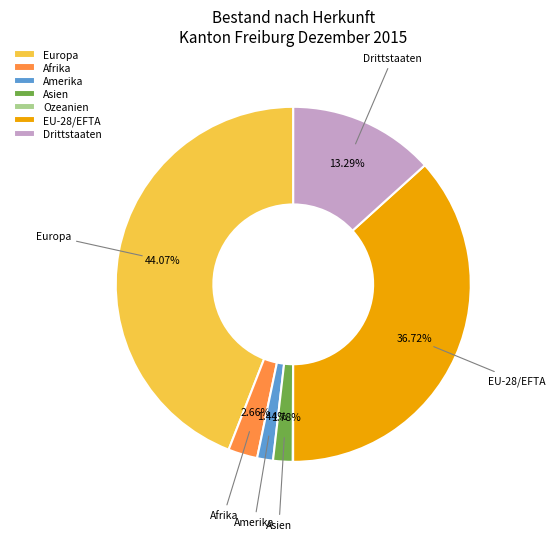

What percentage do Drittstaaten and EU-28/EFTA together represent?

50.0%